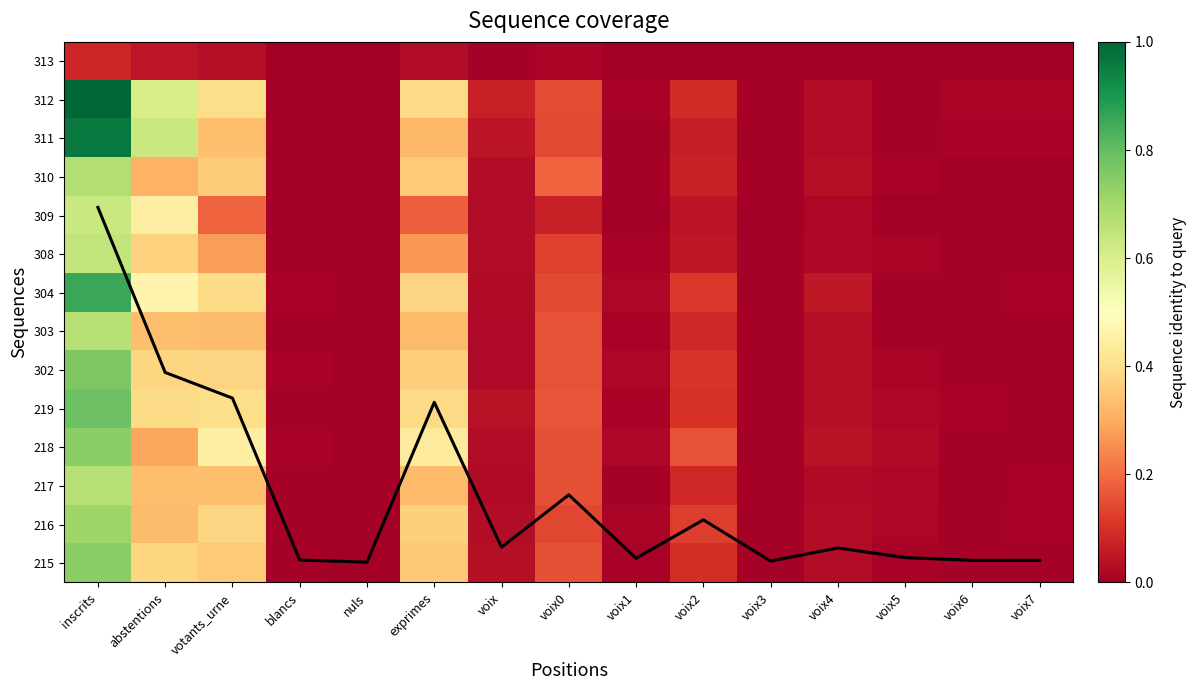

Which label corresponds to the largest value in the chart?

inscrits